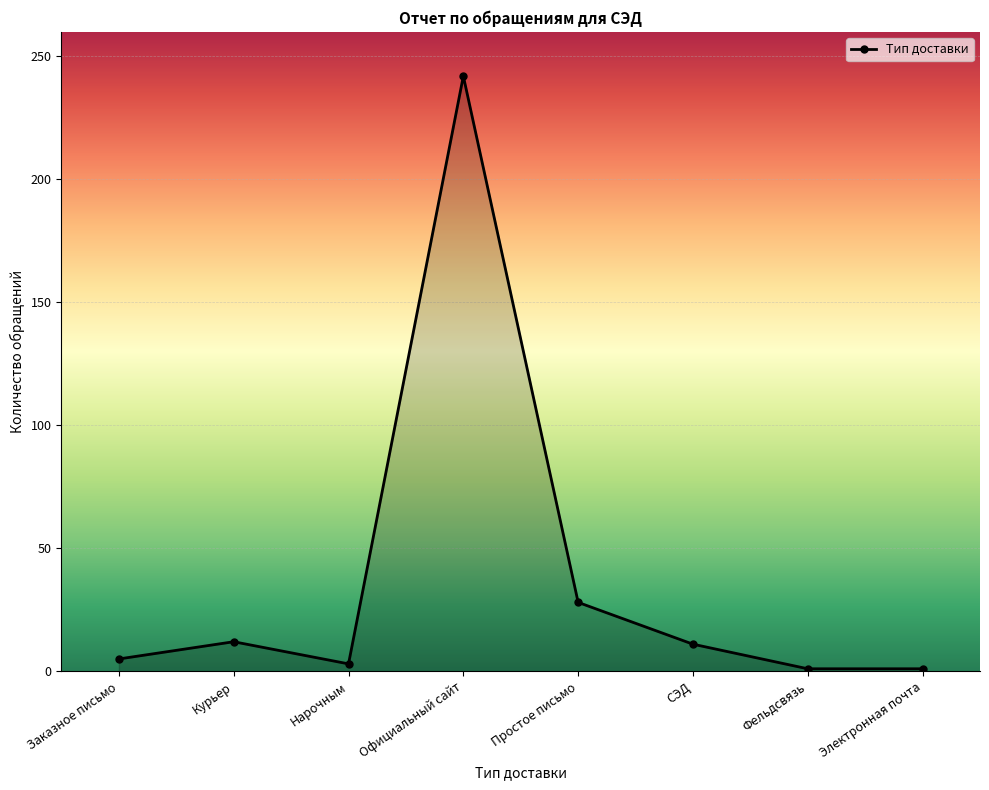

Between СЭД and Фельдсвязь, which is larger?

СЭД